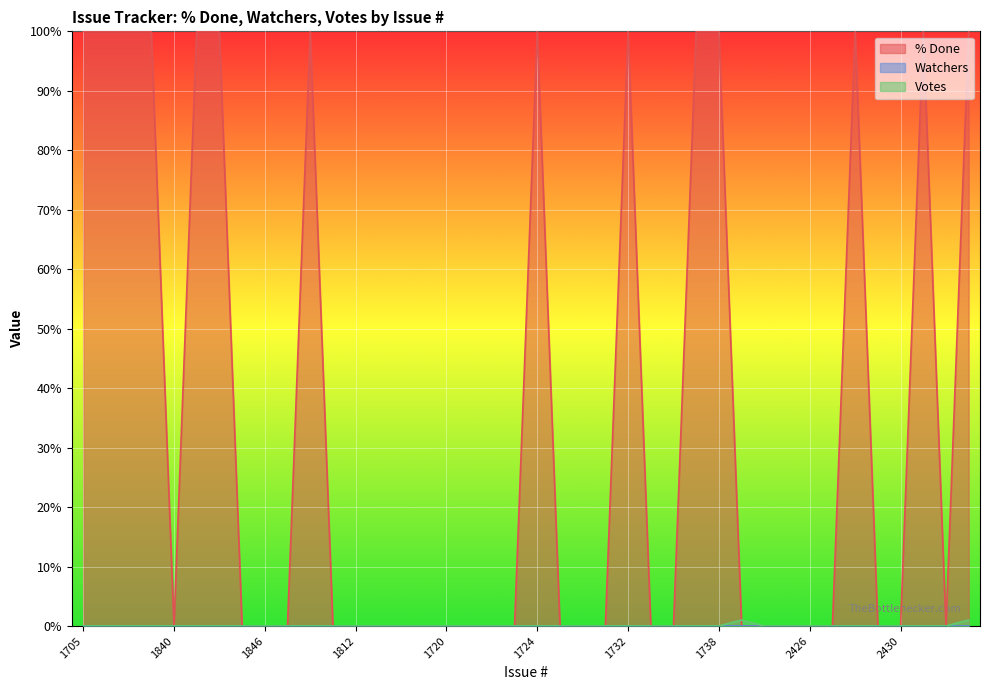

How many Votes values are between 0 and 1?

40